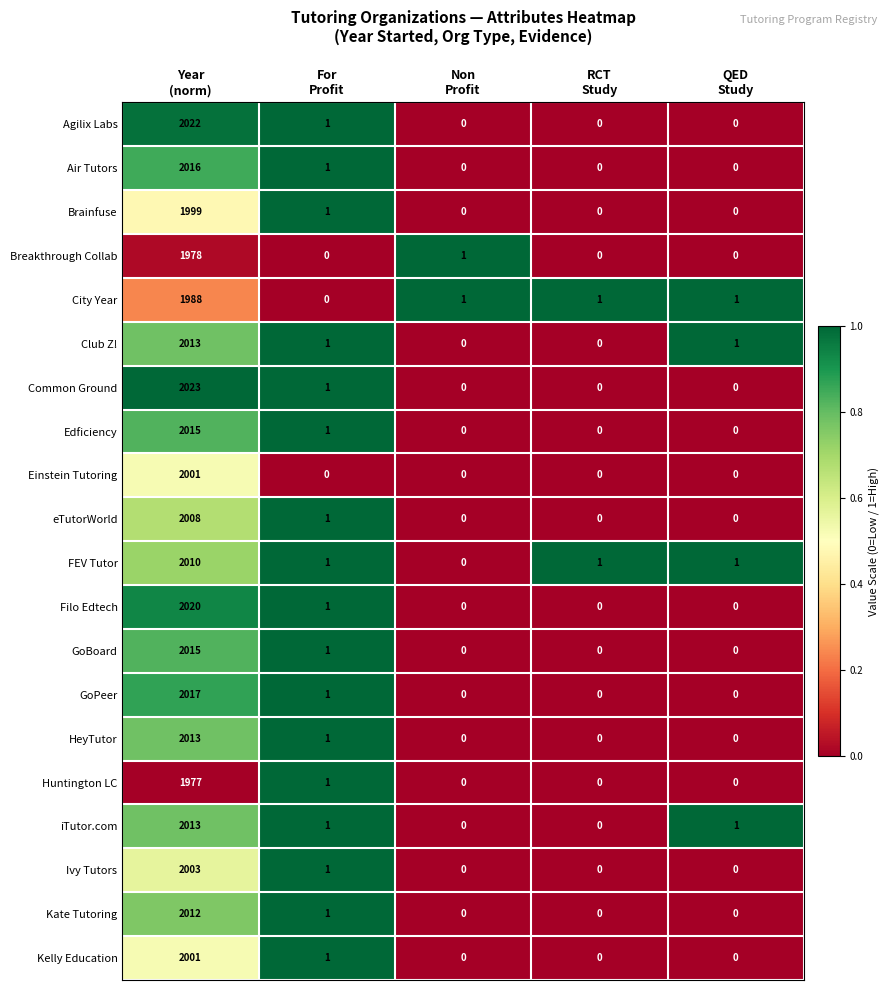

Which label corresponds to the largest value in the chart?

Year
(norm)